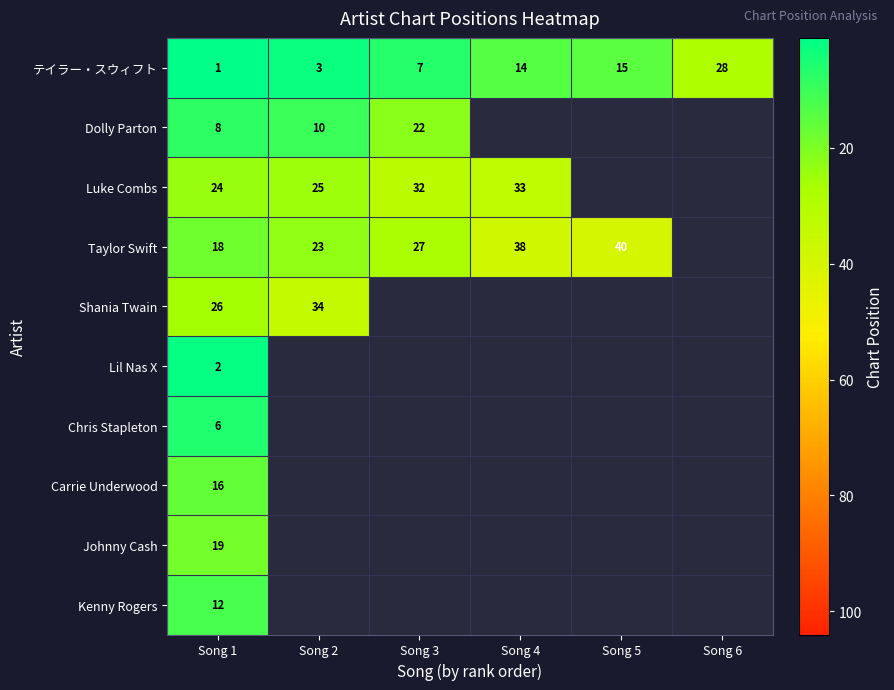

Which label corresponds to the smallest value in the chart?

Song 1